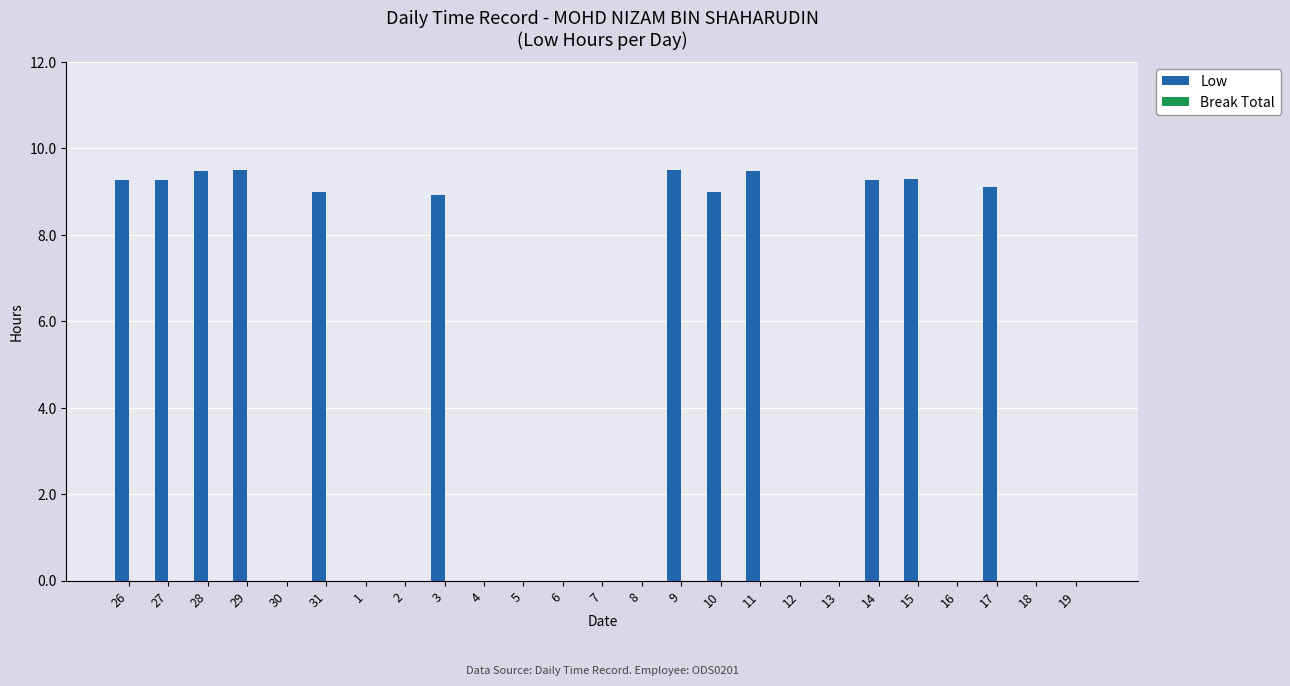

Between 11 and 30, which is larger?

11